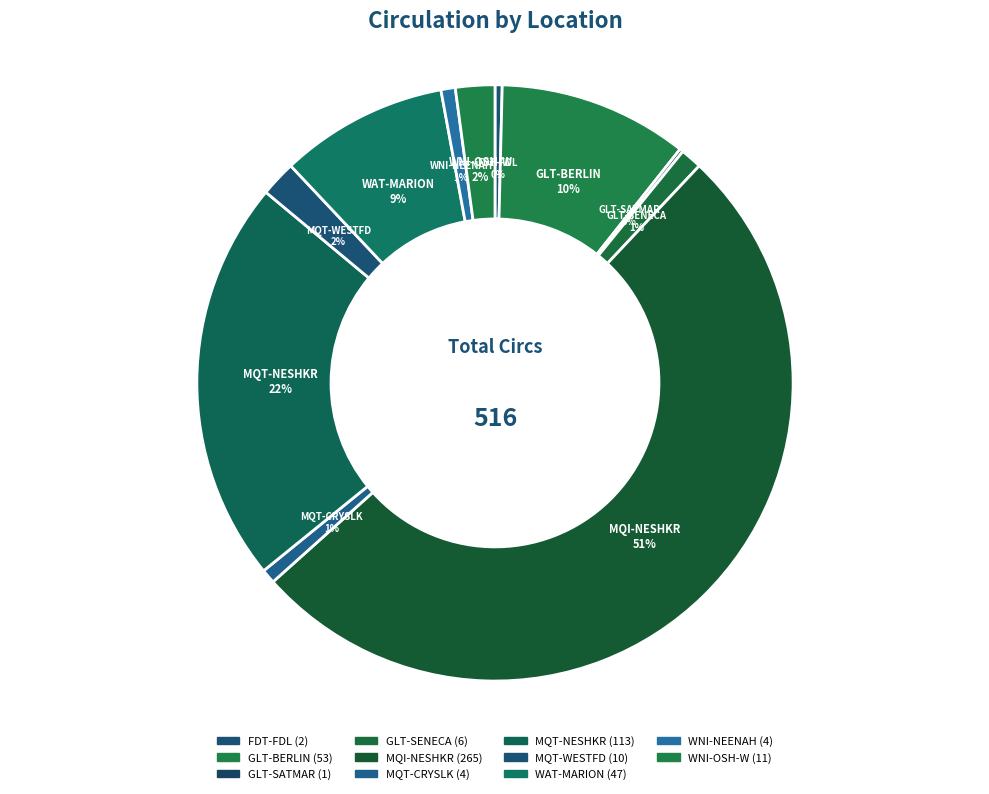

To the nearest percent, what is the average slice percentage?

9%